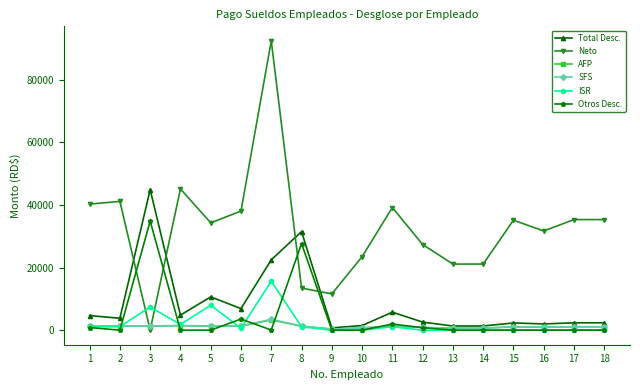

What is the lowest value of the SFS series?

376.2